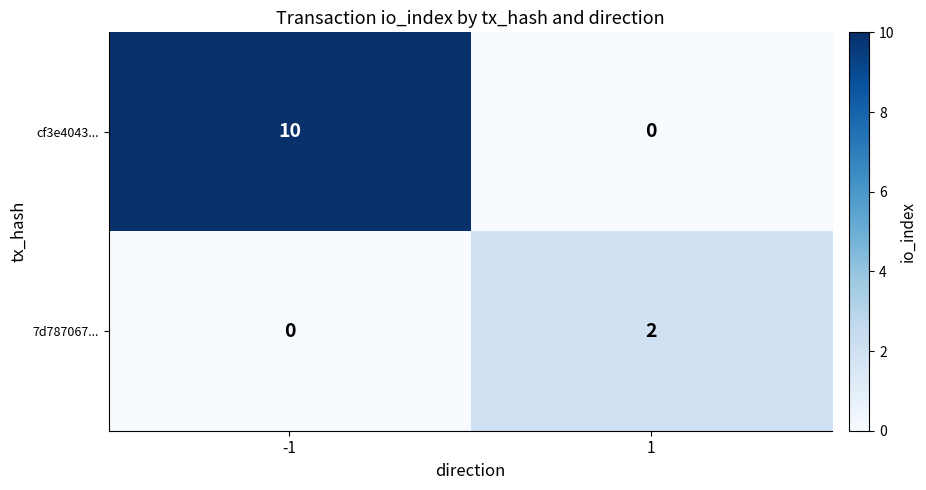

Which series changed the most between -1 and 1?

cf3e4043...